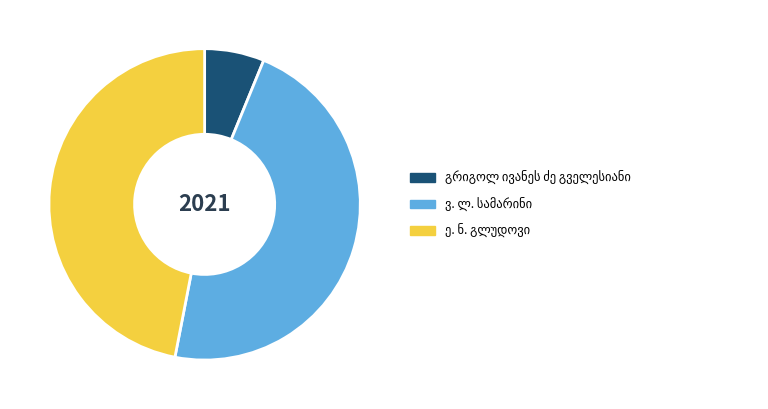

Does any single category account for the majority?

No